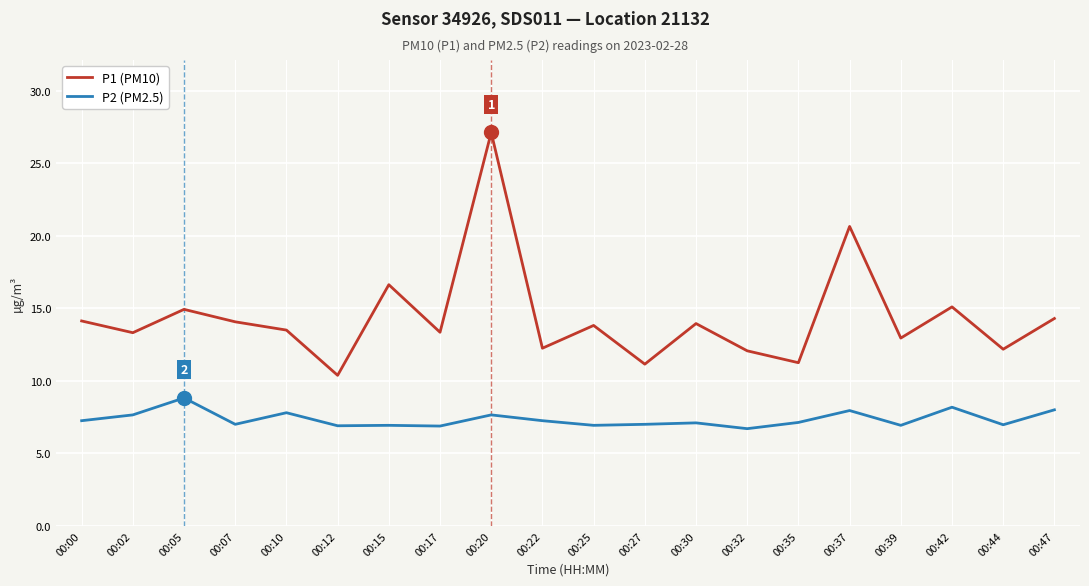

Where is the first local minimum for P1 (PM10)?

00:02